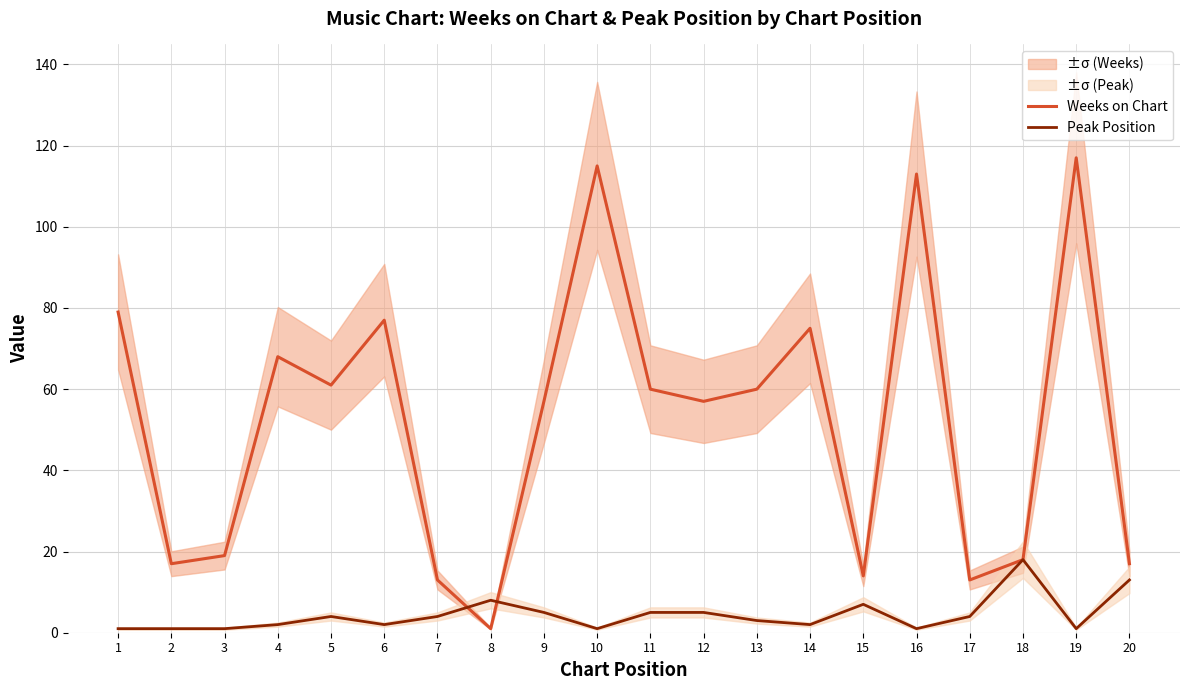

At 8, list the series in order from smallest to largest.

Weeks on Chart, Peak Position